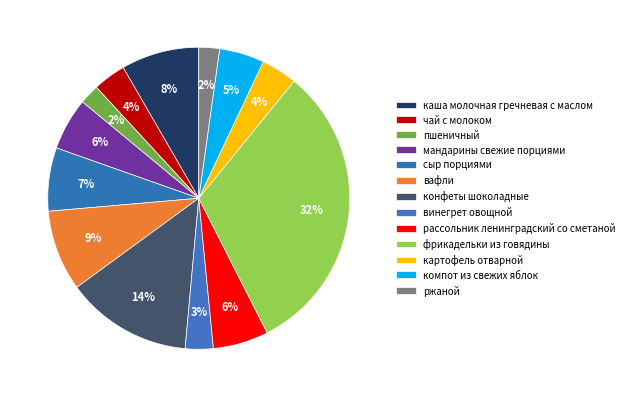

What percentage do пшеничный and мандарины свежие порциями together represent?

7.7%